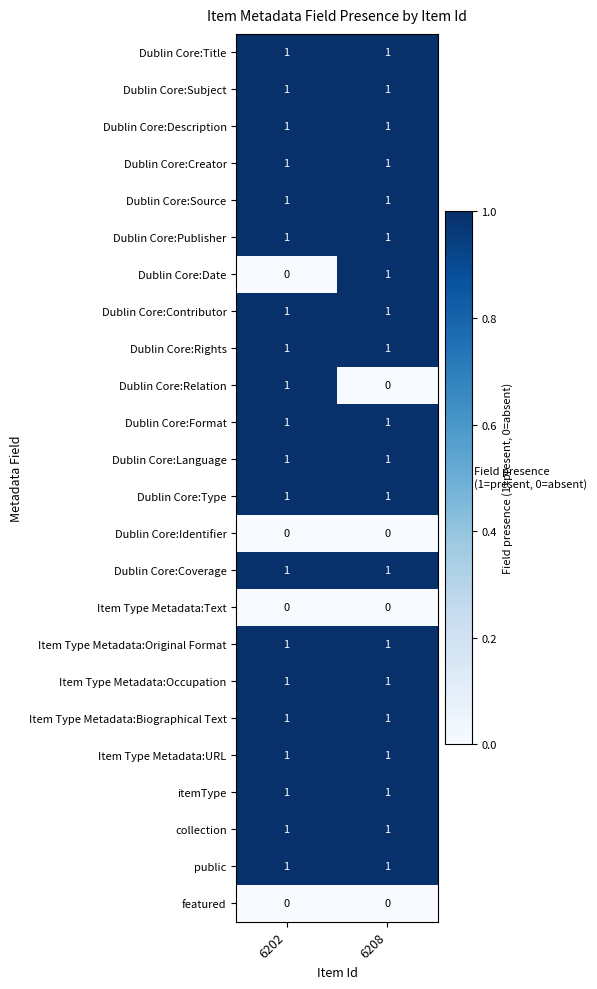

What is the total value across all series at 6202?

20